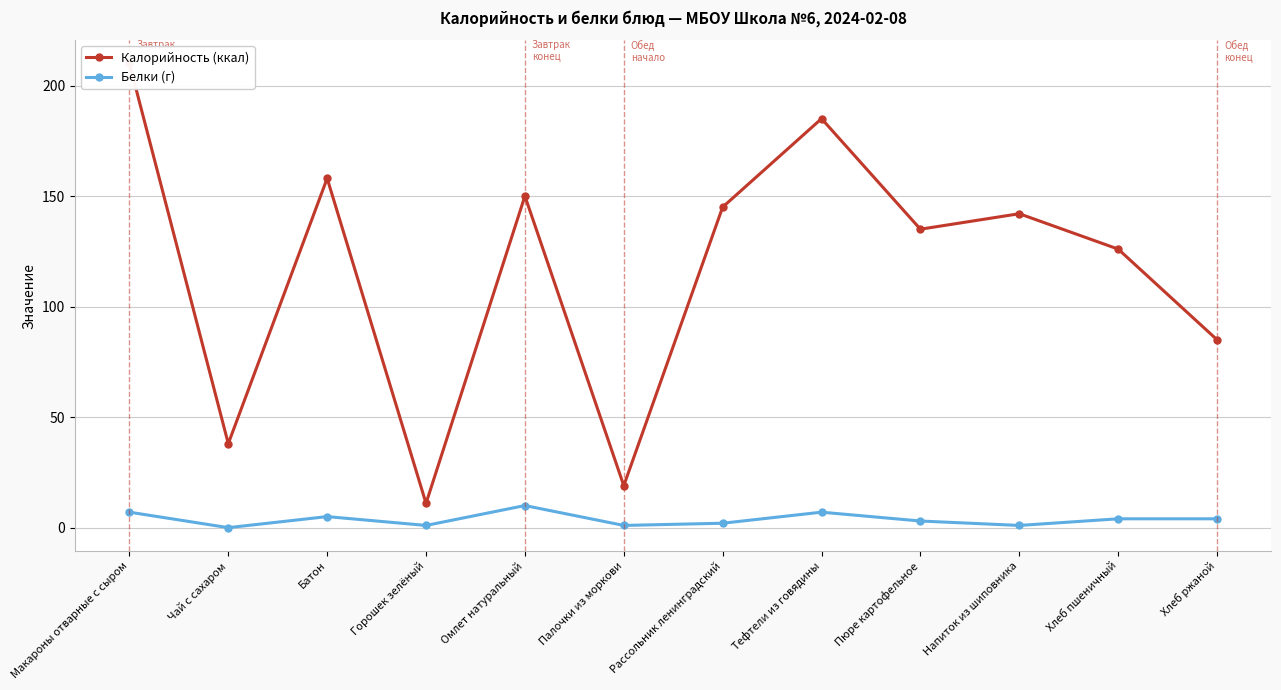

Rank the series at Чай с сахаром from lowest to highest value.

Белки (г), Калорийность (ккал)